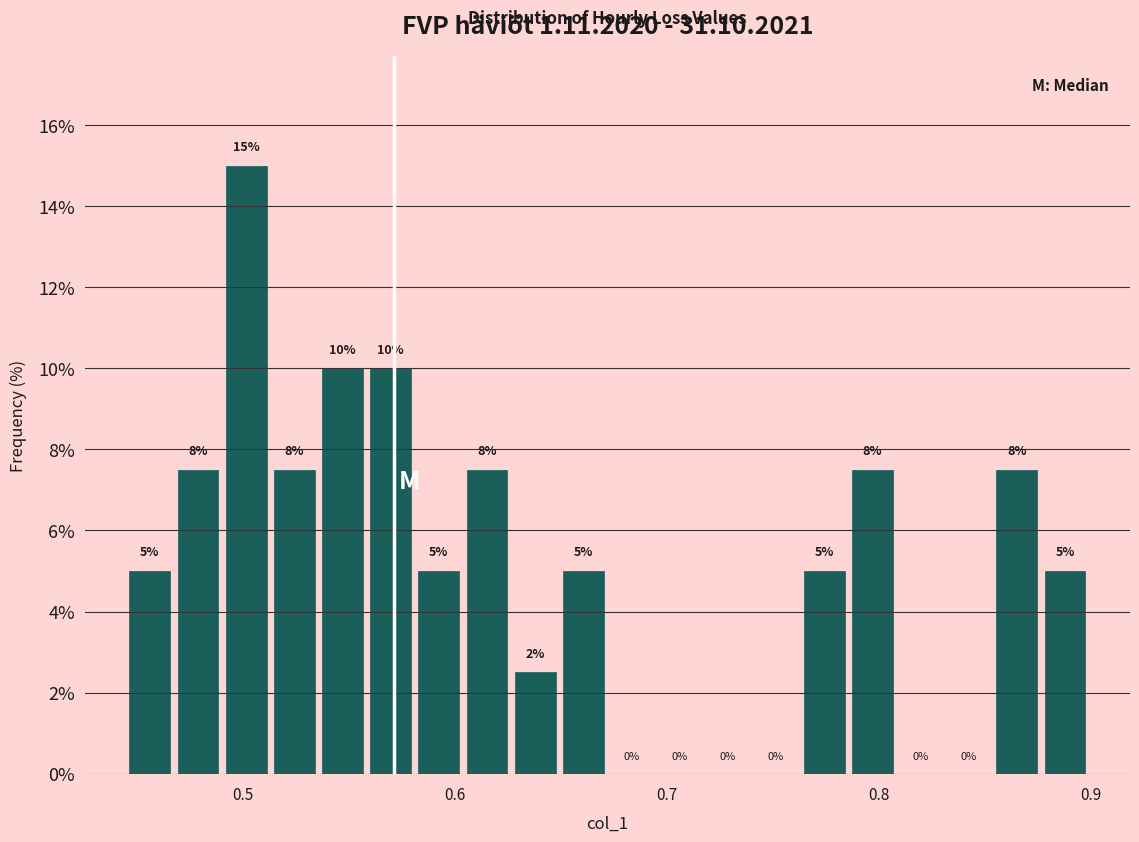

Around what value on the x-axis is the tallest bar? Give the approximate position of its centre, as read against the axis.

0.50